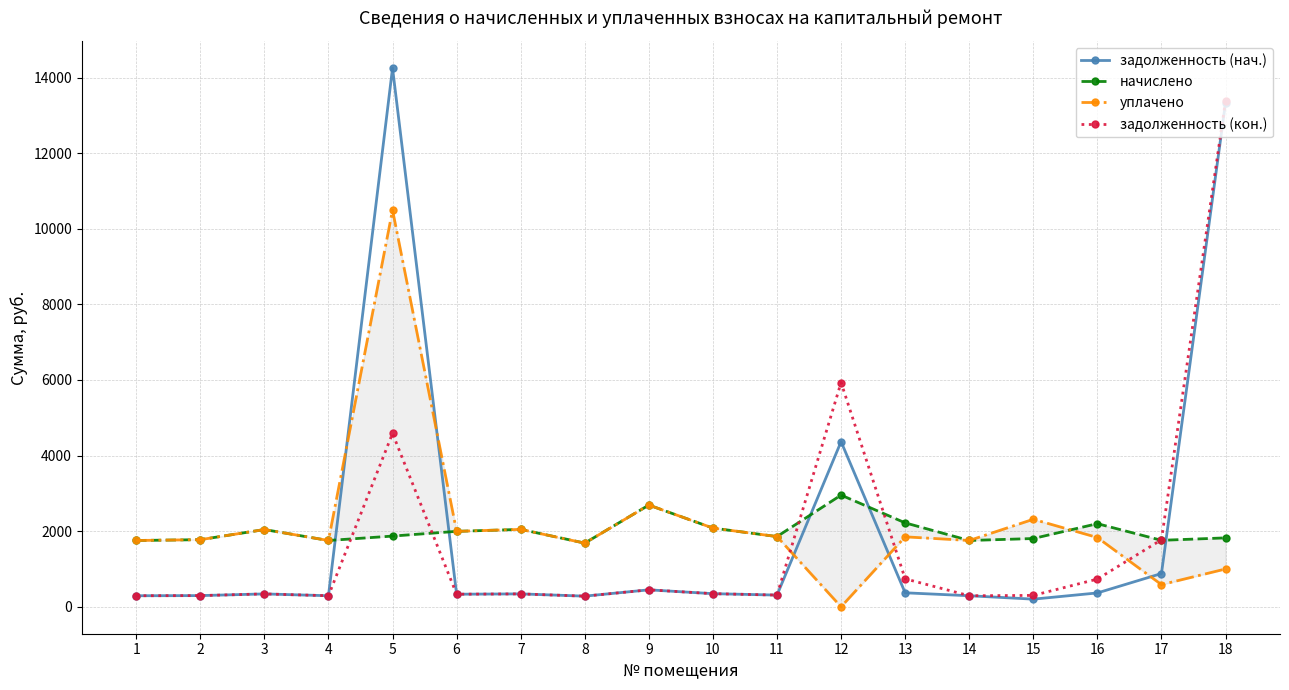

Which has a higher value, 16 or 13?

13